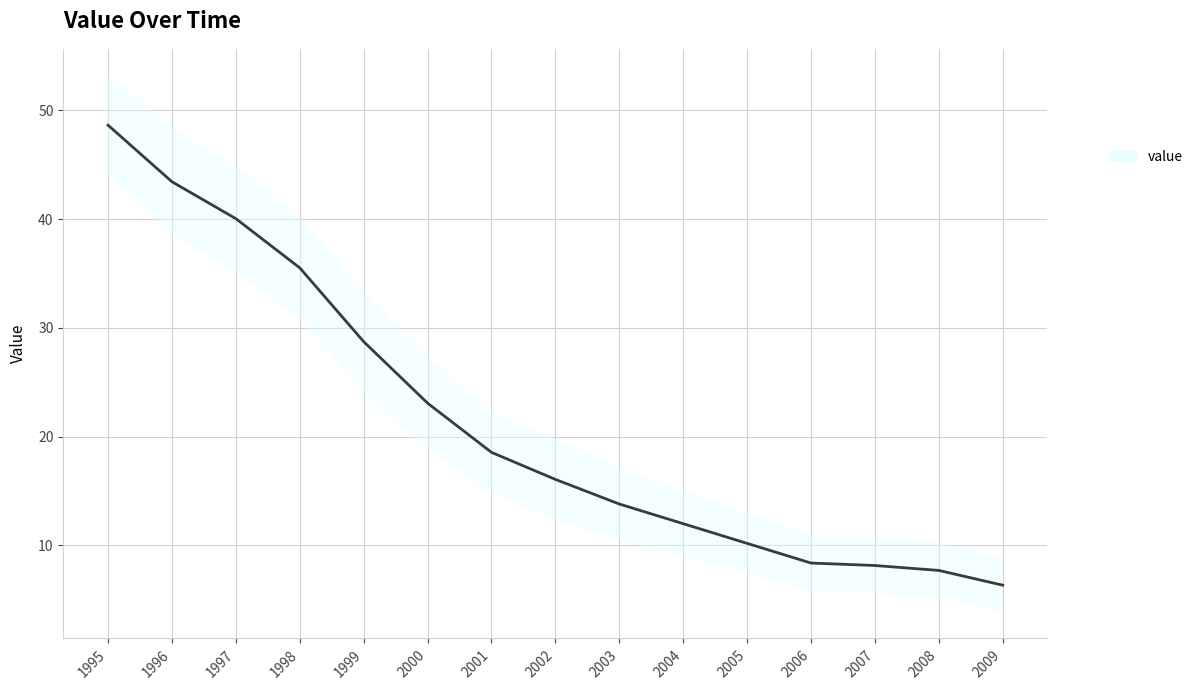

Rank the categories by value from lowest to highest.

2009, 2008, 2007, 2006, 2005, 2004, 2003, 2002, 2001, 2000, 1999, 1998, 1997, 1996, 1995